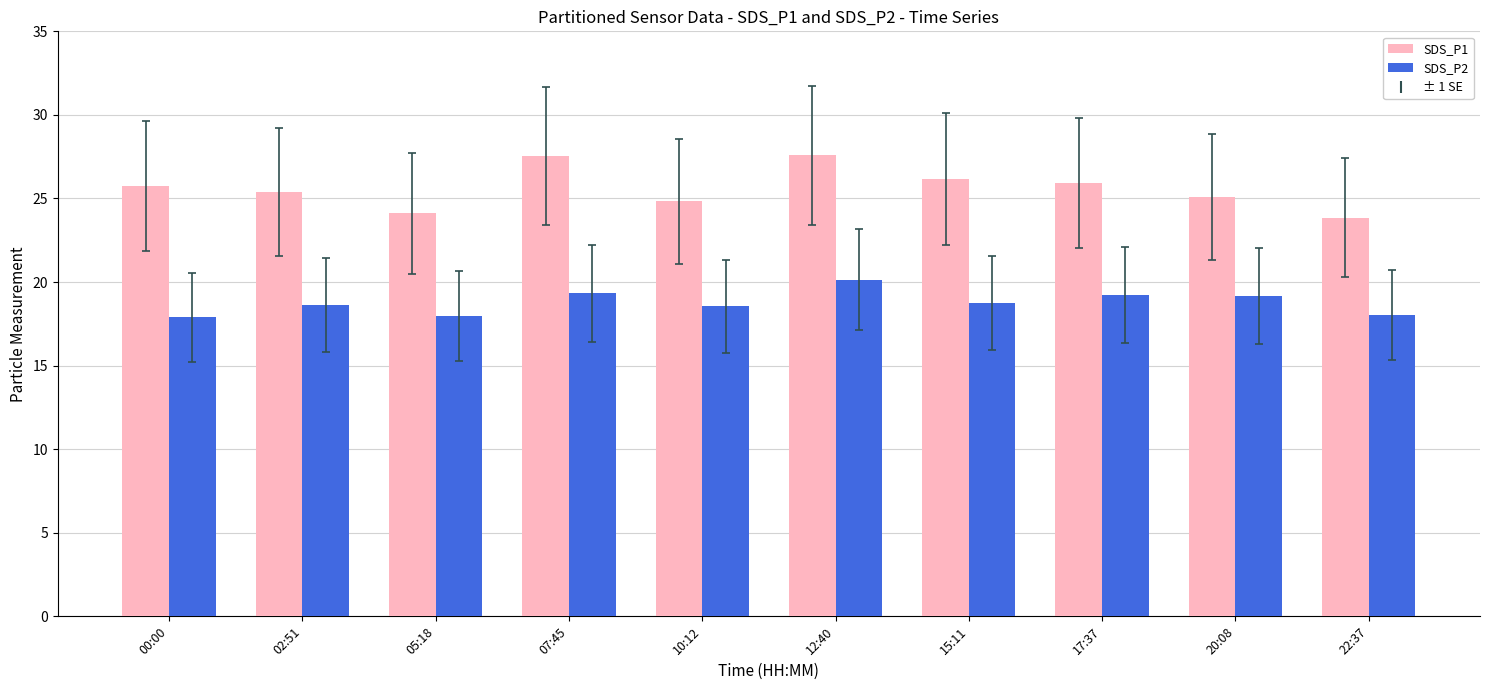

What is the value of the SDS_P2 bar at the 7th from the left?

18.8